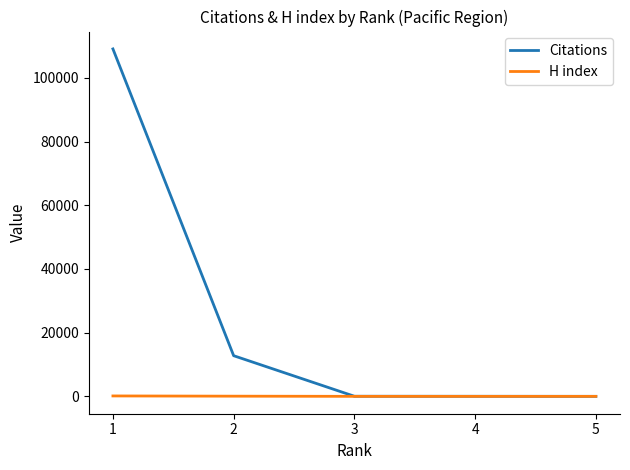

True or false: Citations has more than 1 interior local peaks.

False